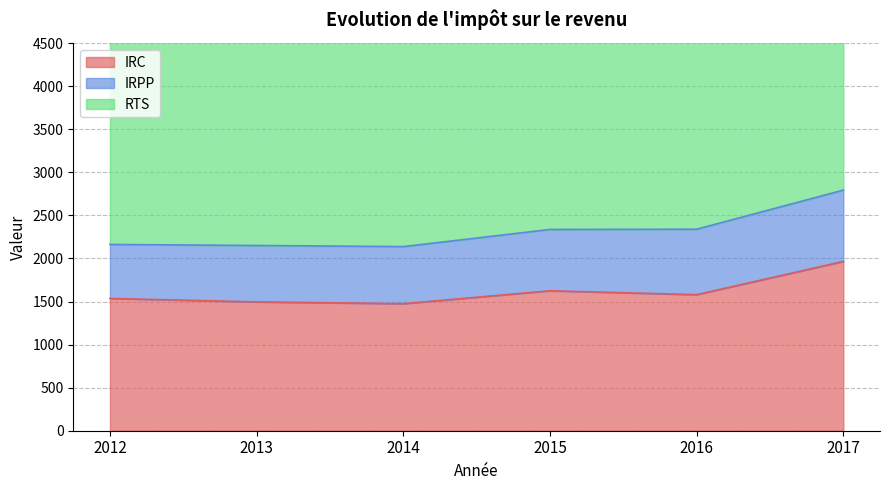

Is the value of IRPP at 2013 greater than the value of IRC at 2017?

Yes